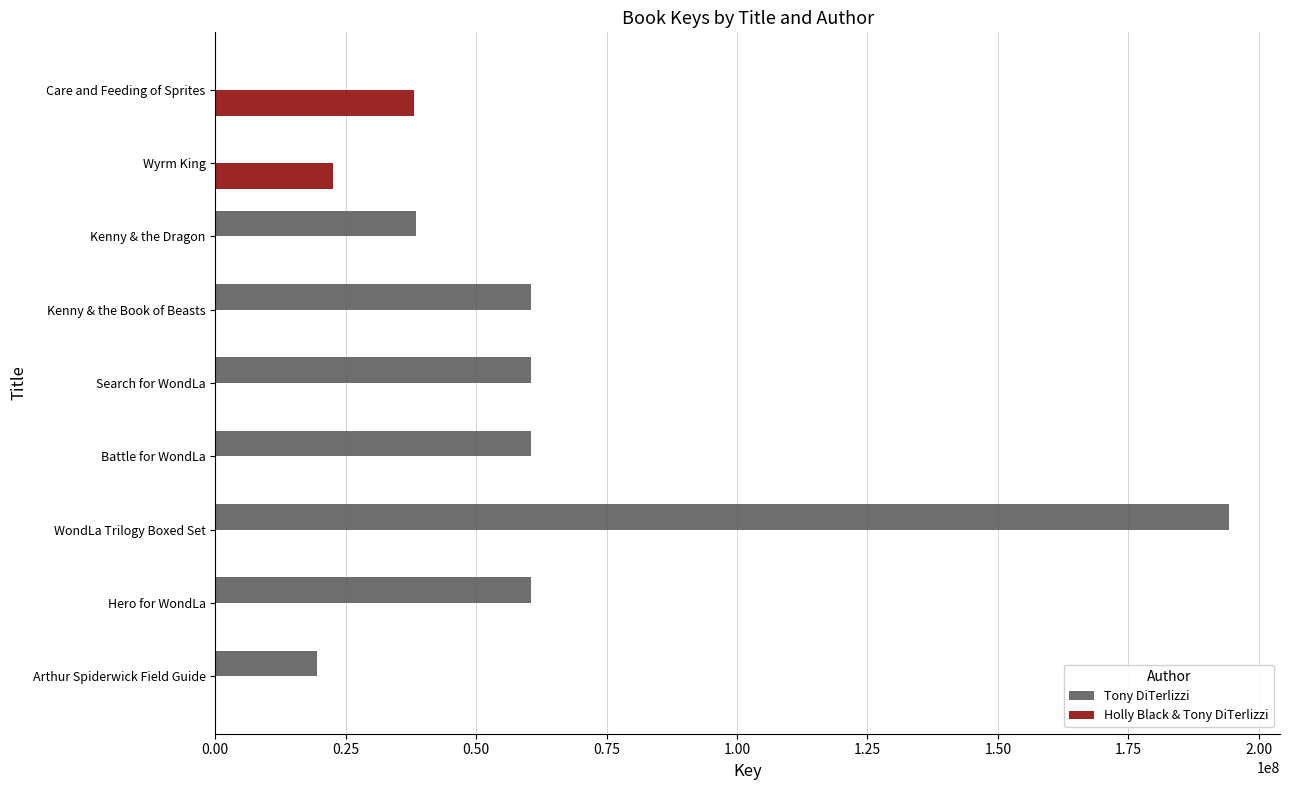

What is the highest value of the Tony DiTerlizzi series?

194355425